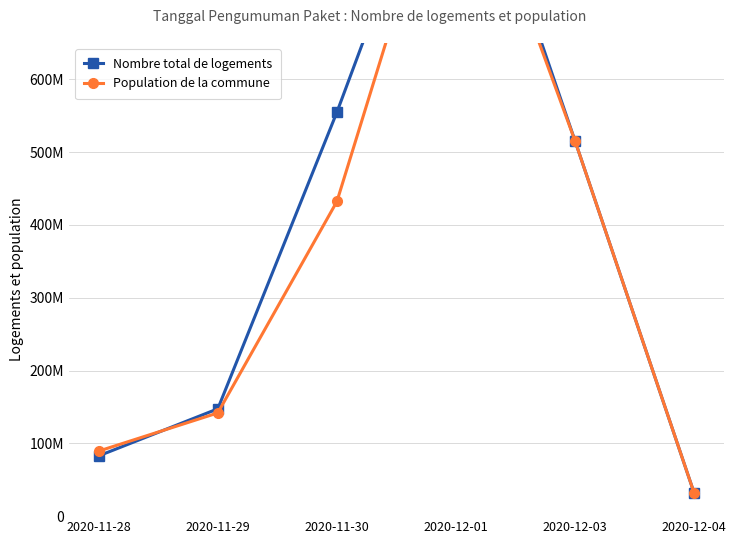

What is the value of the Nombre total de logements point at the 2nd from the left?

147457000